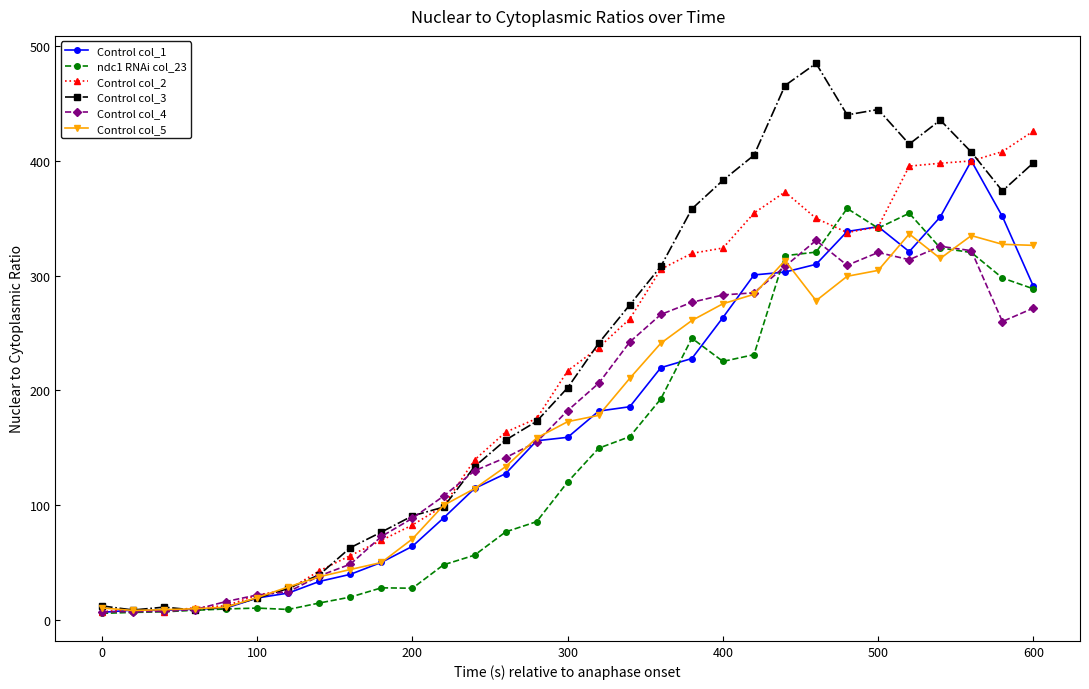

What is the value of the Control col_2 point at the 5th from the left?

12.4